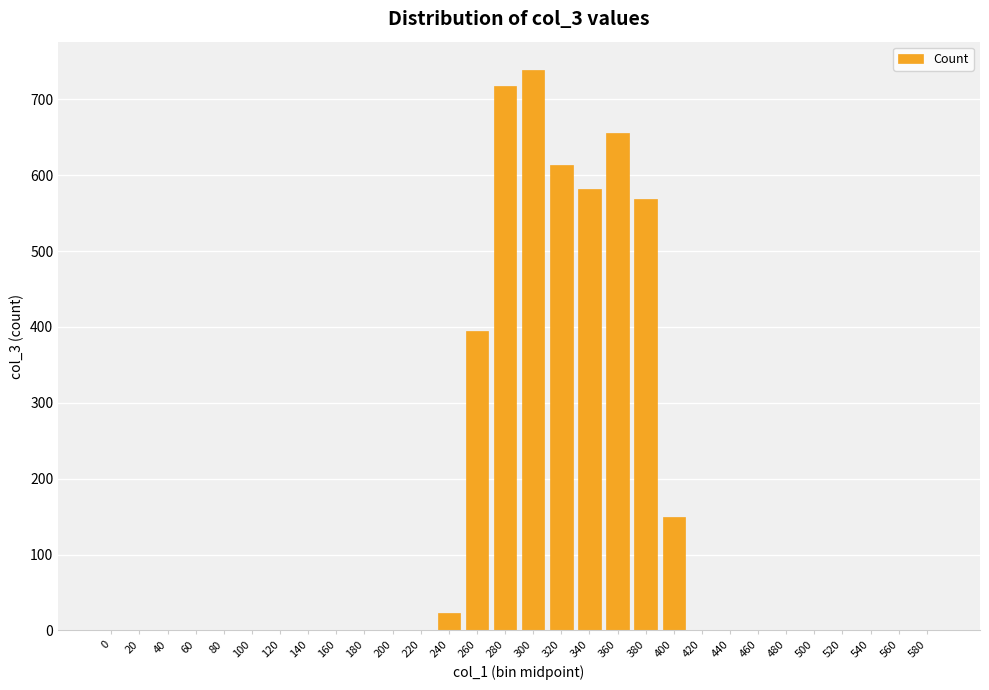

How many data points does each series have?

30